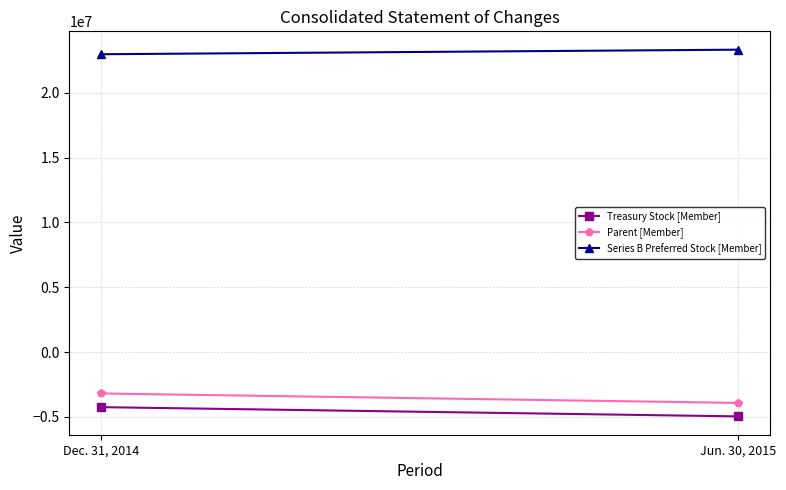

List the series in order of their peak value, lowest first.

Treasury Stock [Member], Parent [Member], Series B Preferred Stock [Member]